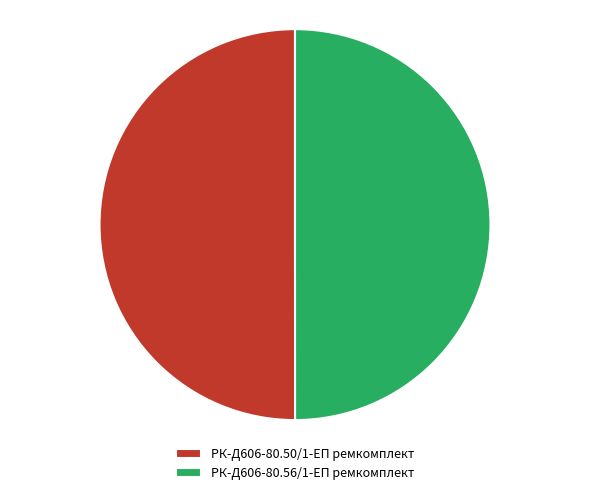

How many slices are in this pie chart?

2